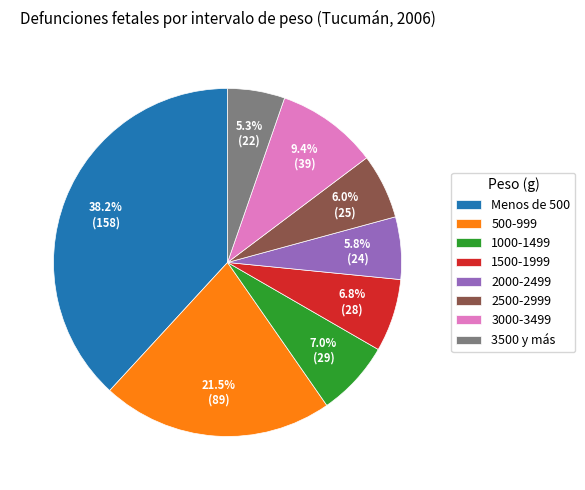

Combined, what portion of the pie is 3000-3499 and 3500 y más?

14.7%